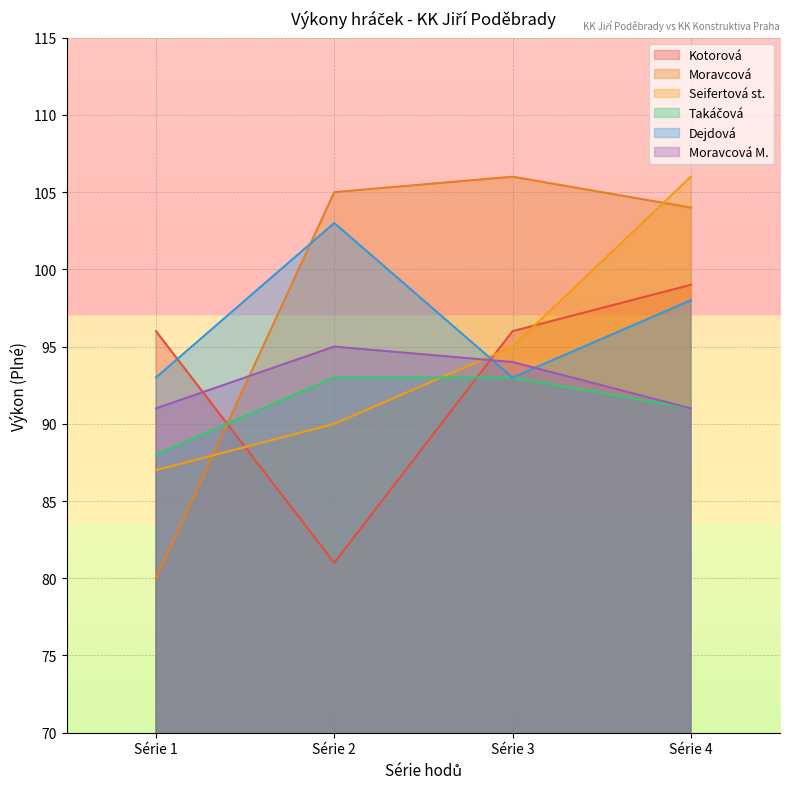

Count the Kotorová values in the range 96 to 99.

3